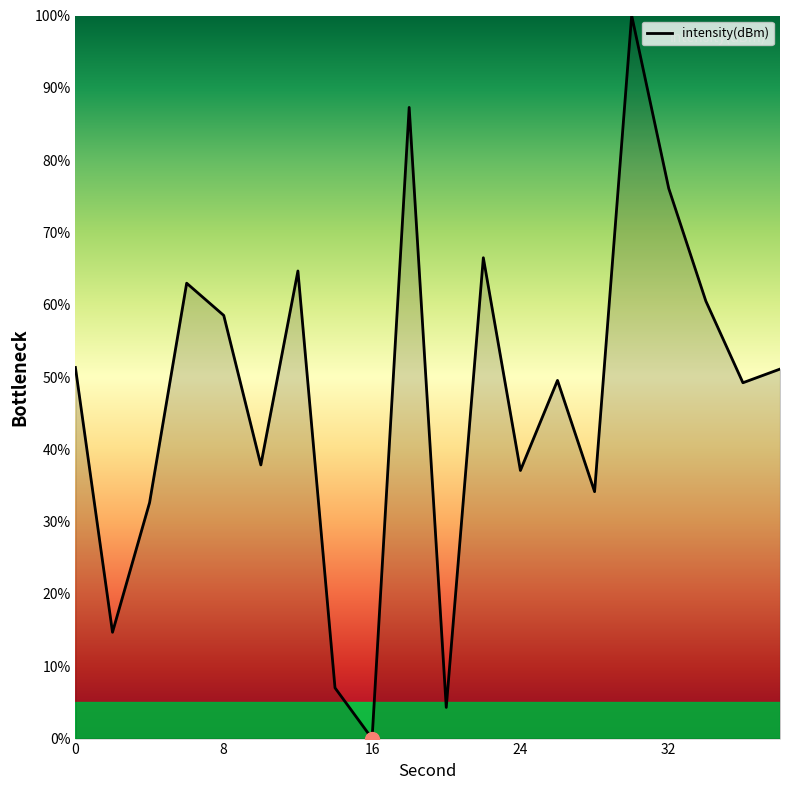

Count the number of categories in the chart.

20